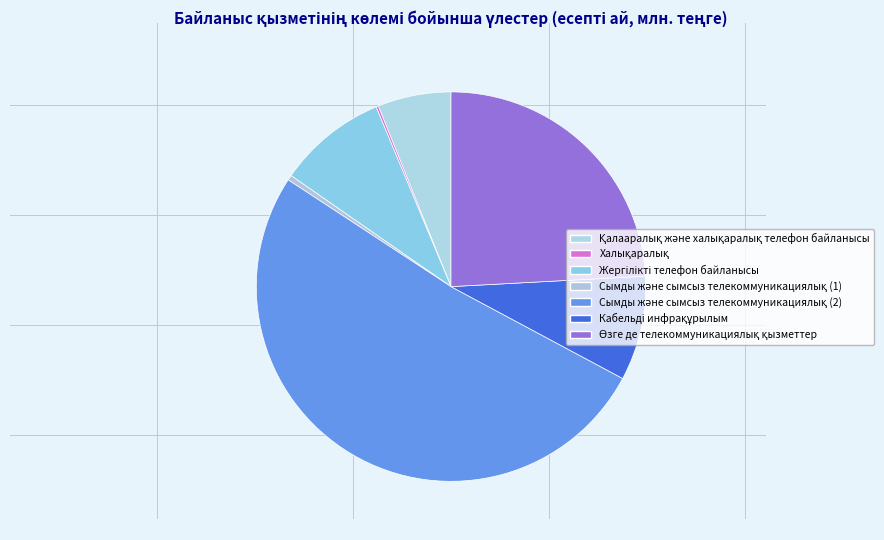

What percentage is NOT represented by Кабельді инфрақұрылым?

91.3%